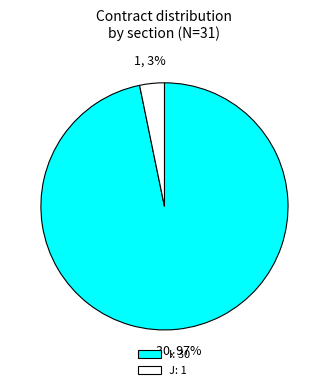

Is there any slice that represents more than half of the pie?

Yes